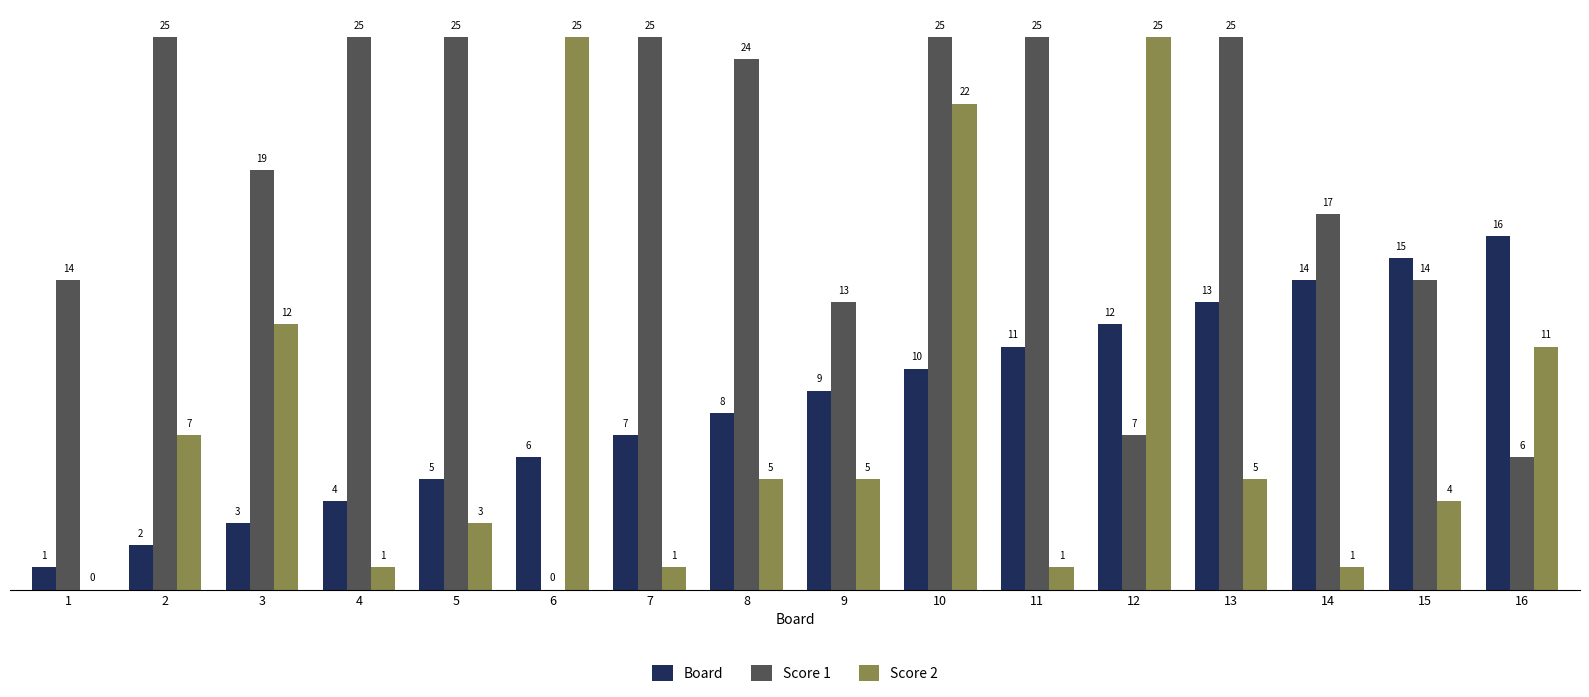

The Score 1 series shows 25 at 2. True or false?

True